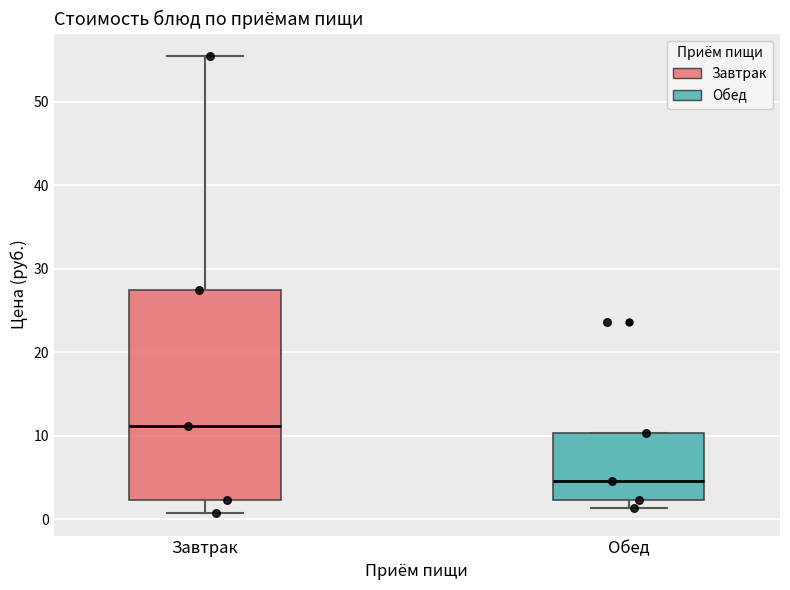

Reading left to right, read every box against the y-axis: the position of its median line, the range the box covers, and the ends of its whiskers. The values are not printed on the chart, so give them approximately, as read against the axis.

Завтрак: median 11, box 2 to 27, whiskers 1 to 55
Обед: median 5, box 2 to 10, whiskers 1 to 10